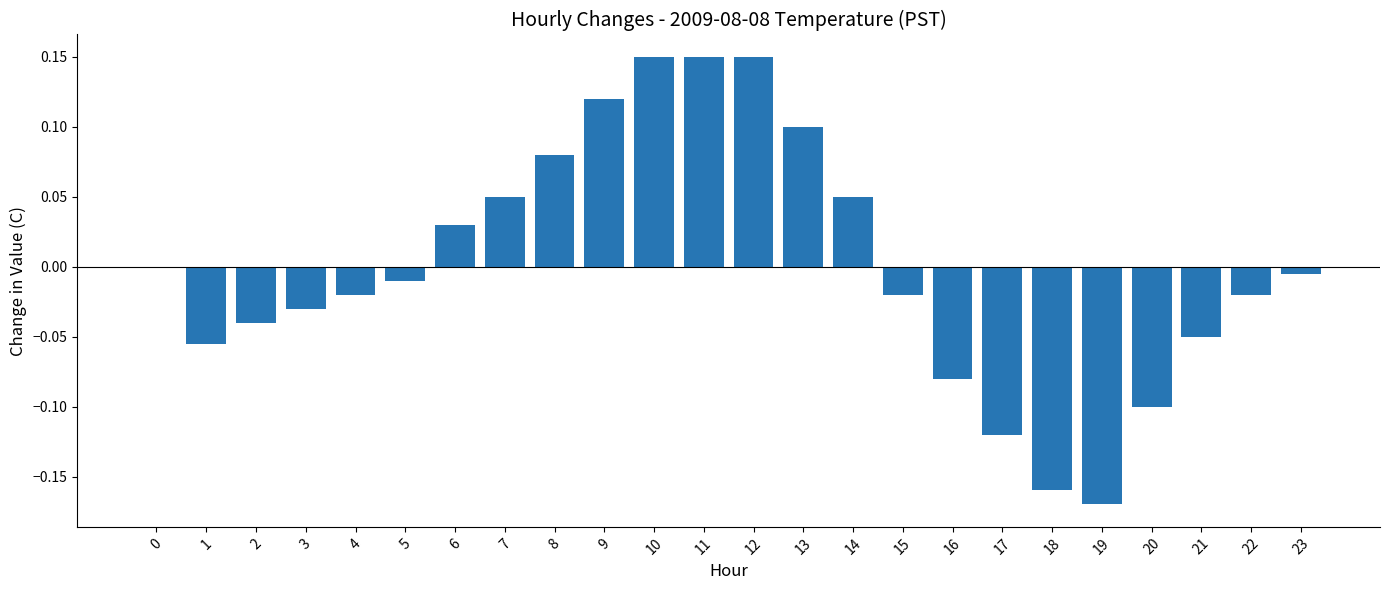

The chart shows a value of 0.1 at 14. True or false?

True